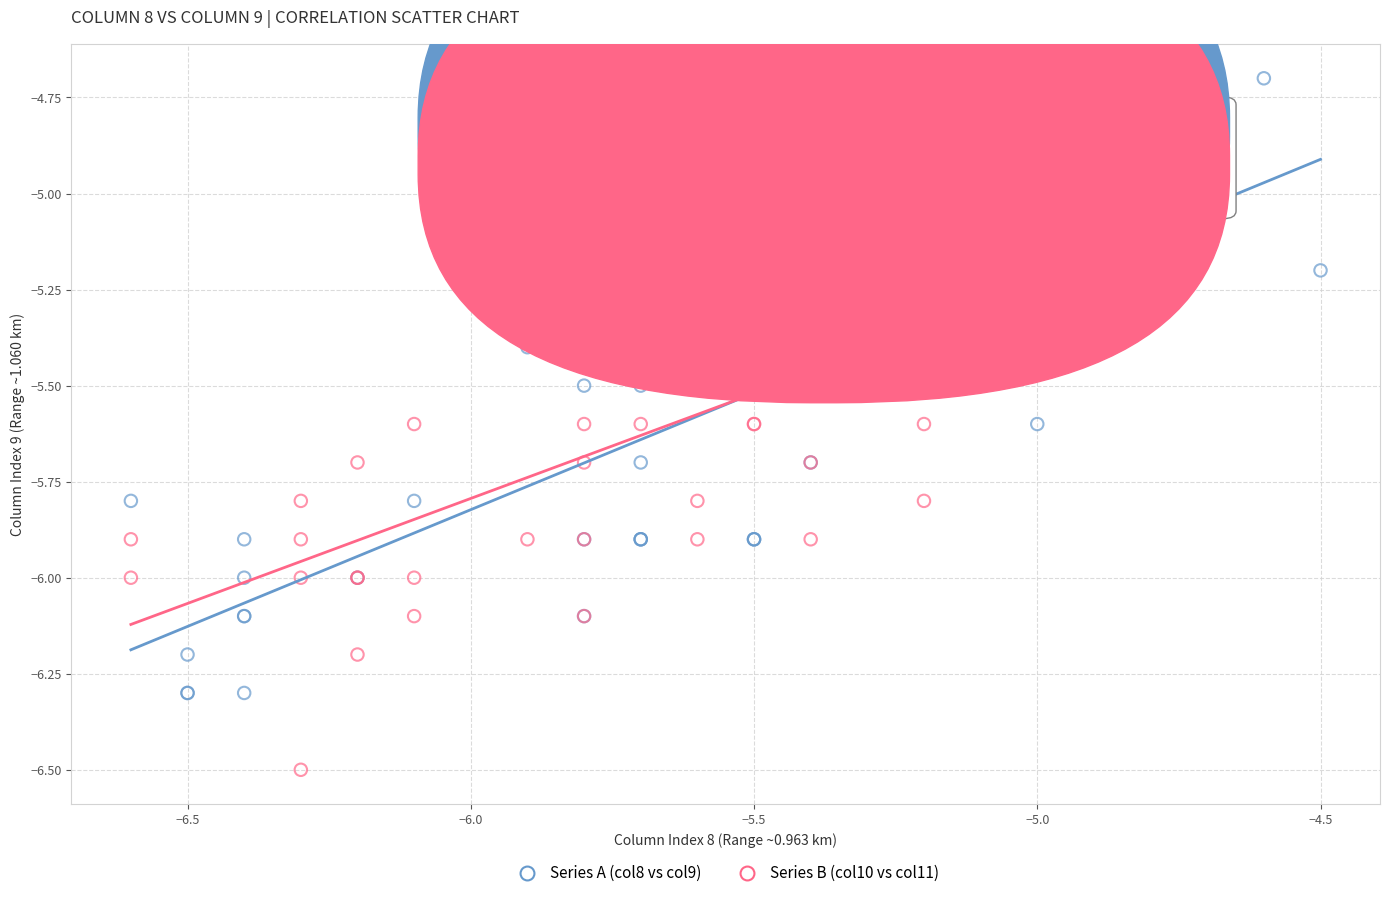

Which series has the largest Y range (max minus min)?

Series A (col8 vs col9)